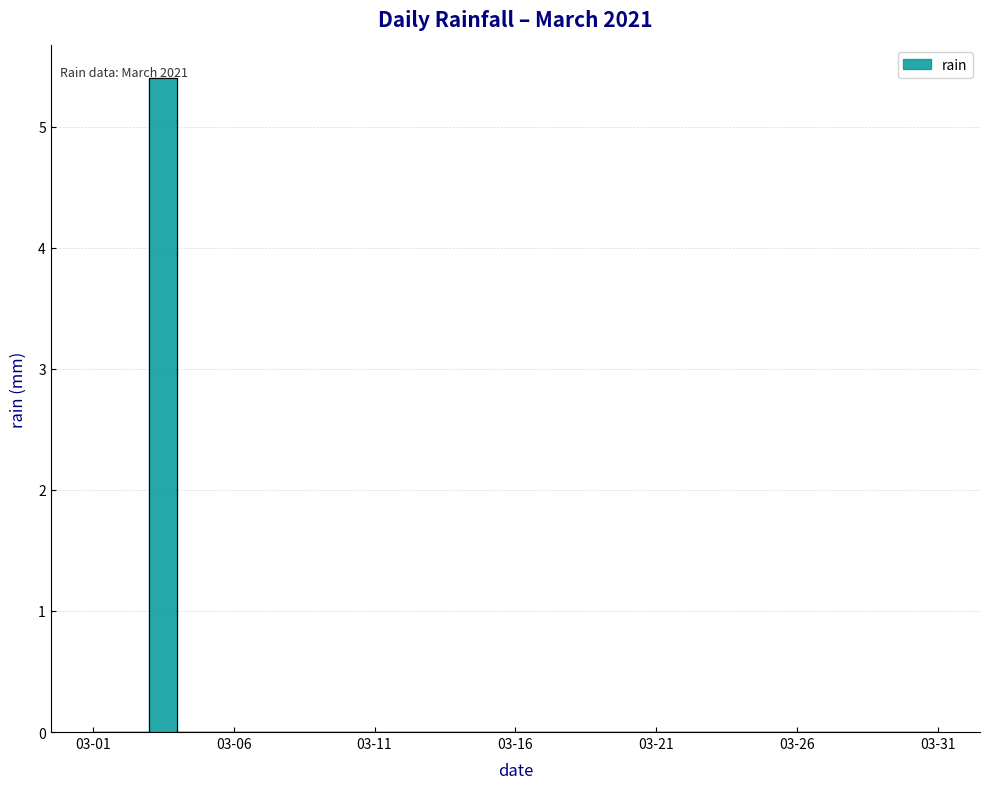

Reading left to right, list all the values displayed in this chart.

0.0	0.0	5.4	0.0	0.0	0.0	0.0	0.0	0.0	0.0	0.0	0.0	0.0	0.0	0.0	0.0	0.0	0.0	0.0	0.0	0.0	0.0	0.0	0.0	0.0	0.0	0.0	0.0	0.0	0.0	0.0